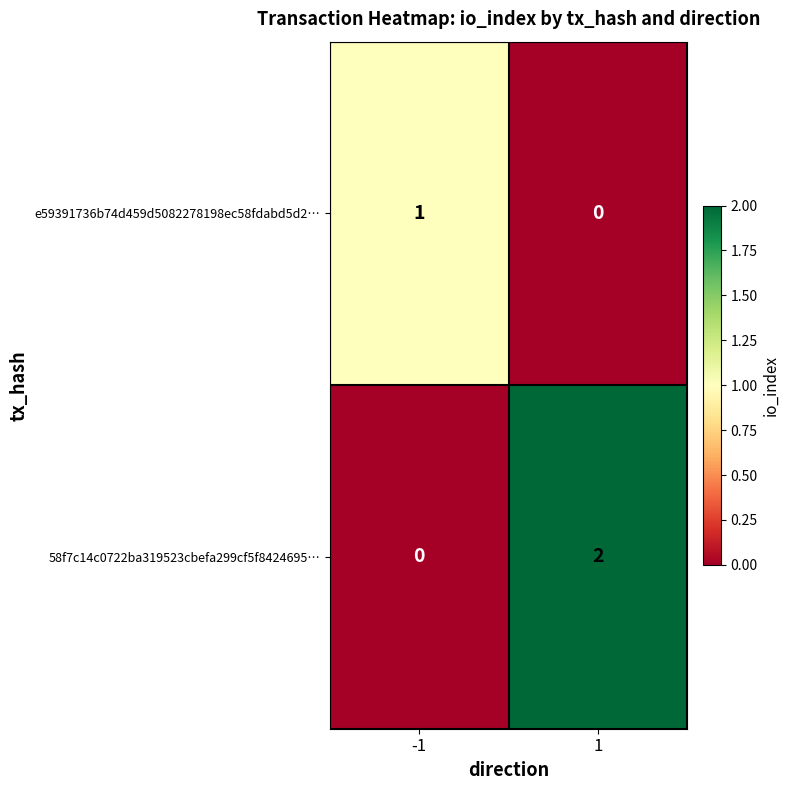

List the series in order of their overall mean, lowest first.

e59391736b74d459d5082278198ec58fdabd5d2…, 58f7c14c0722ba319523cbefa299cf5f8424695…